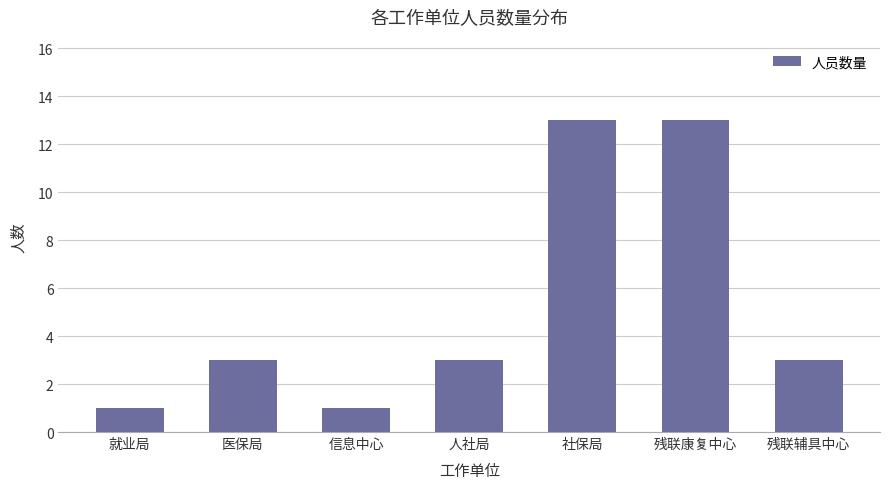

What is the change in value from 就业局 to 社保局?

+12